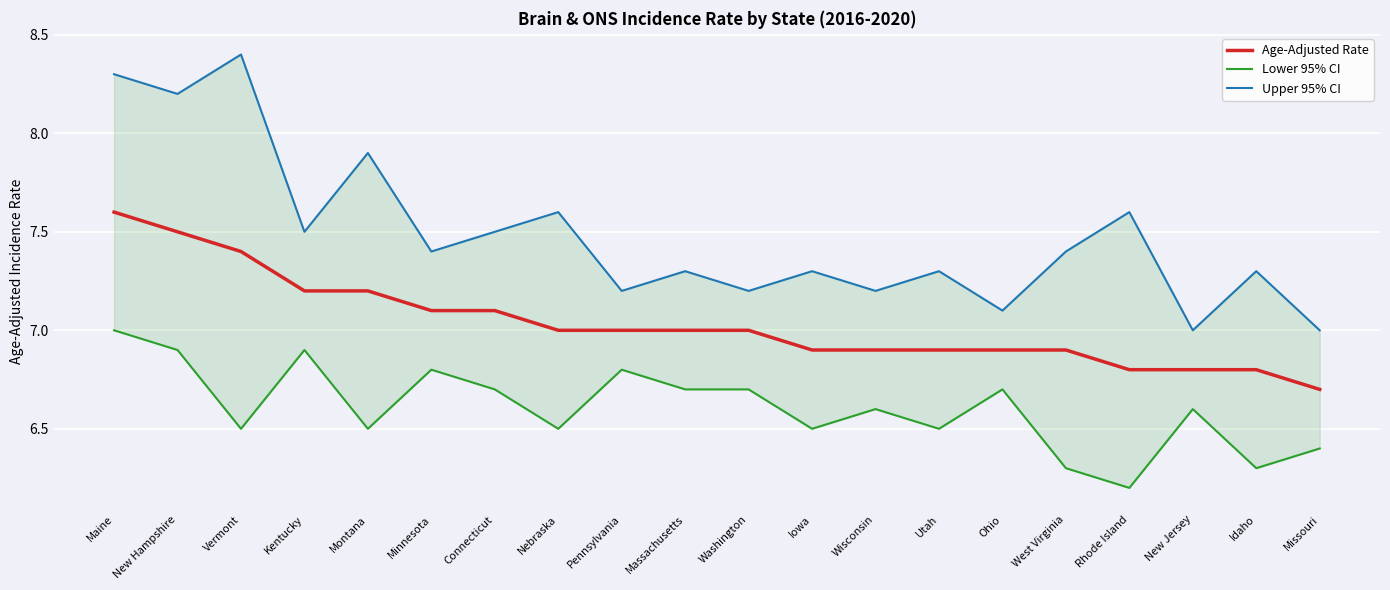

At how many categories does at least one series exceed 6?

20